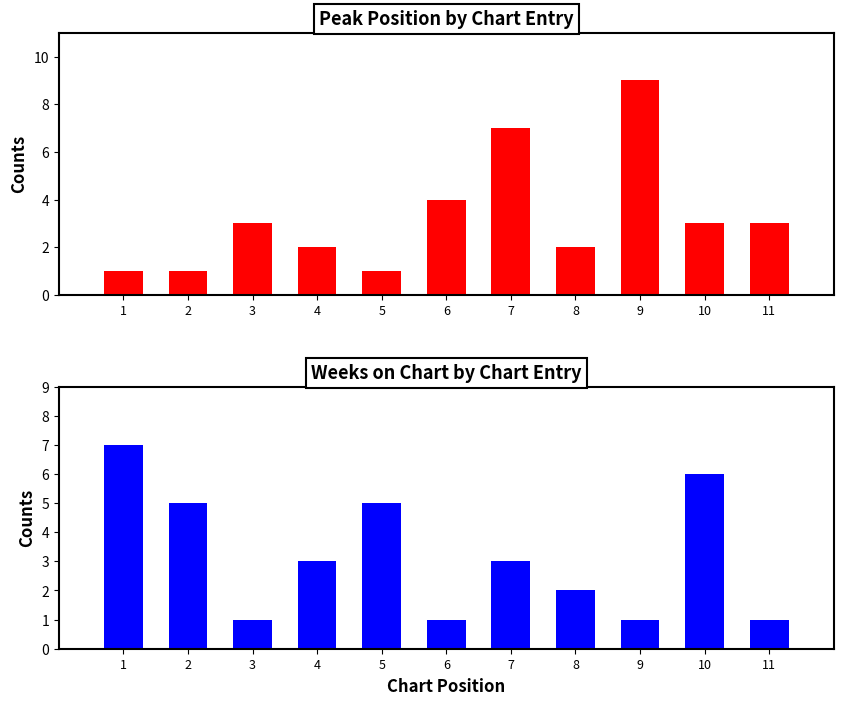

List the labels in order of Weeks on Chart value, largest first.

1, 10, 2, 5, 4, 7, 8, 3, 6, 9, 11